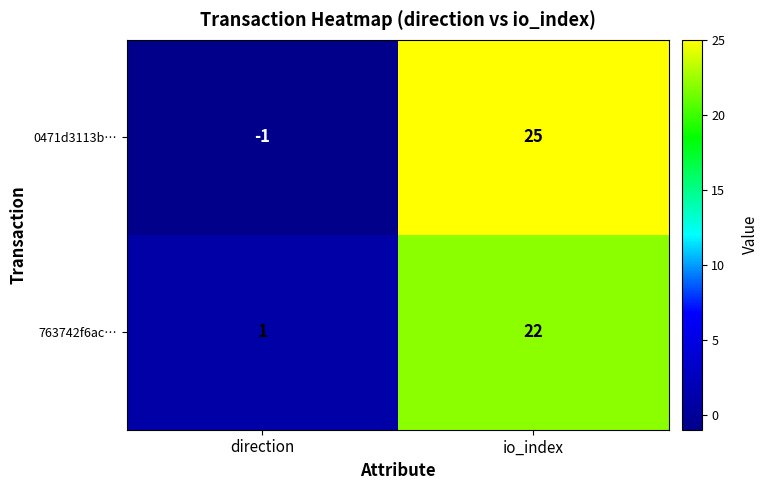

Reading left to right, list all the values displayed in this chart.

0471d3113b…: -1	25
763742f6ac…: 1	22